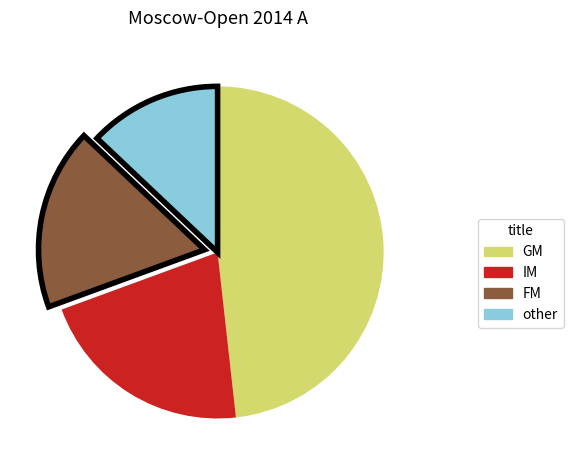

The GM slice represents 63% of the pie. True or false?

False